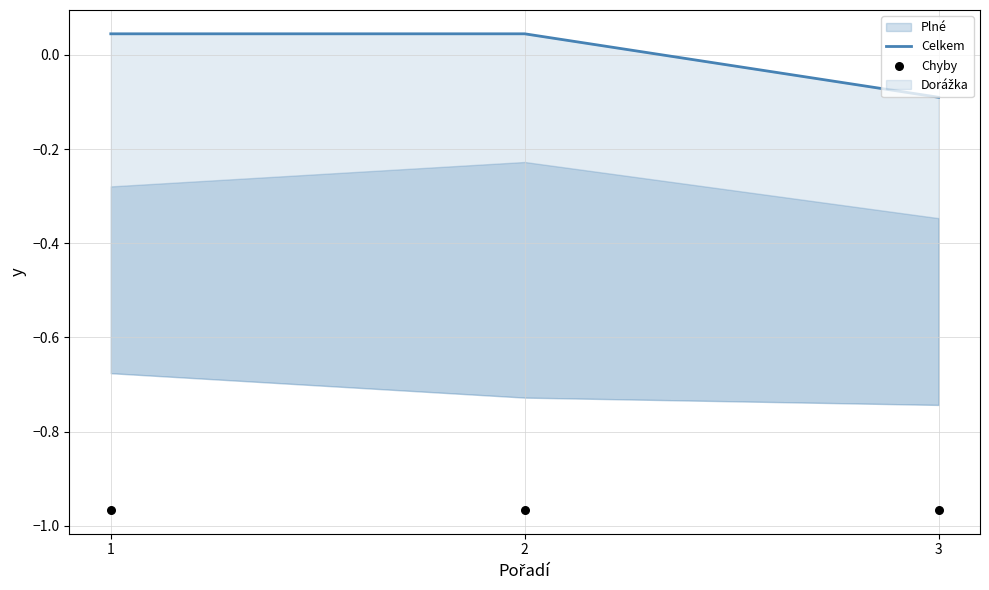

What is the total value across all series at 3?

-1.1